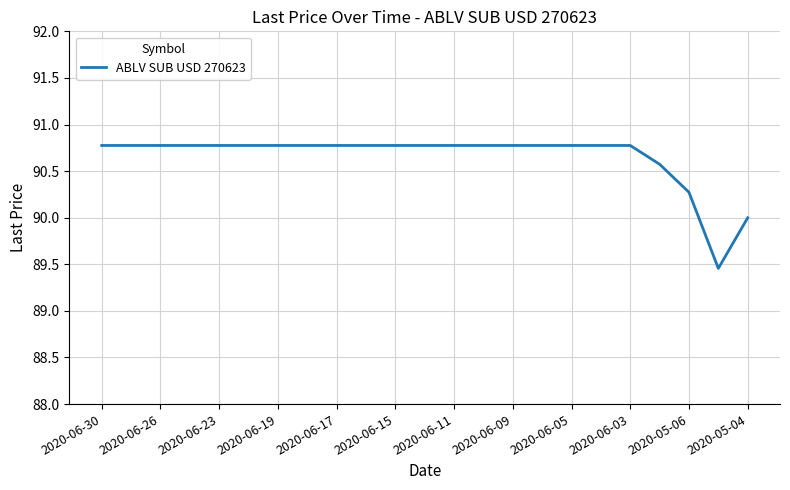

What is the difference between the maximum and minimum values?

1.3